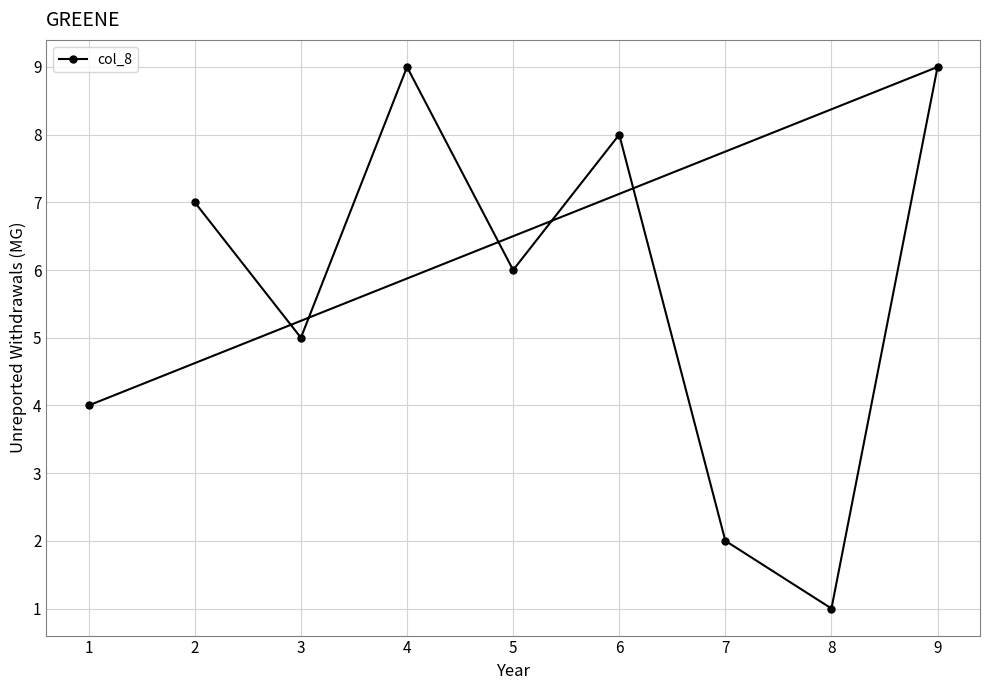

The value at 7 is 3. True or false?

False